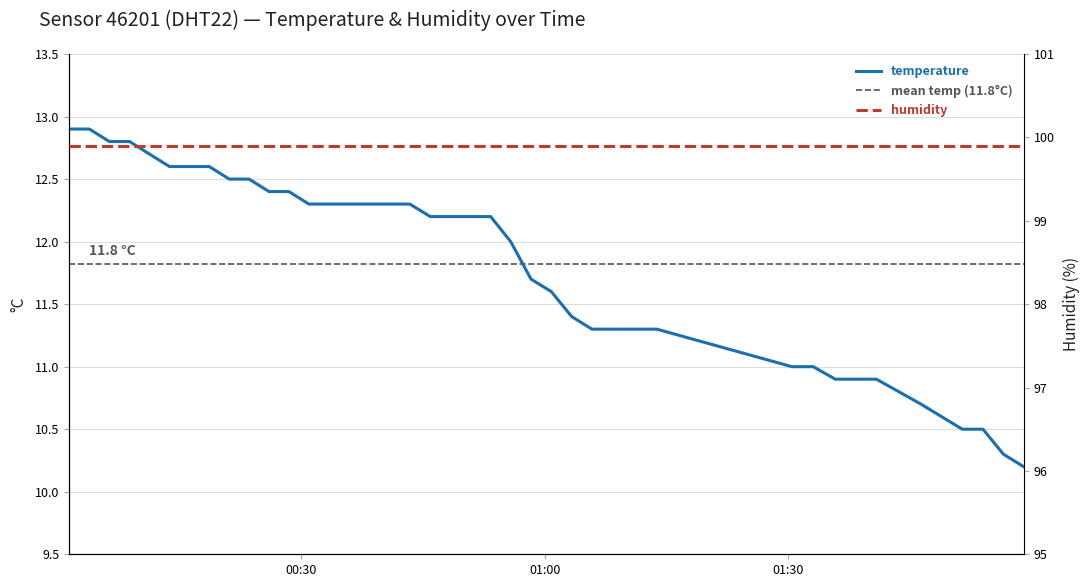

What is the maximum value shown in the chart?

12.9